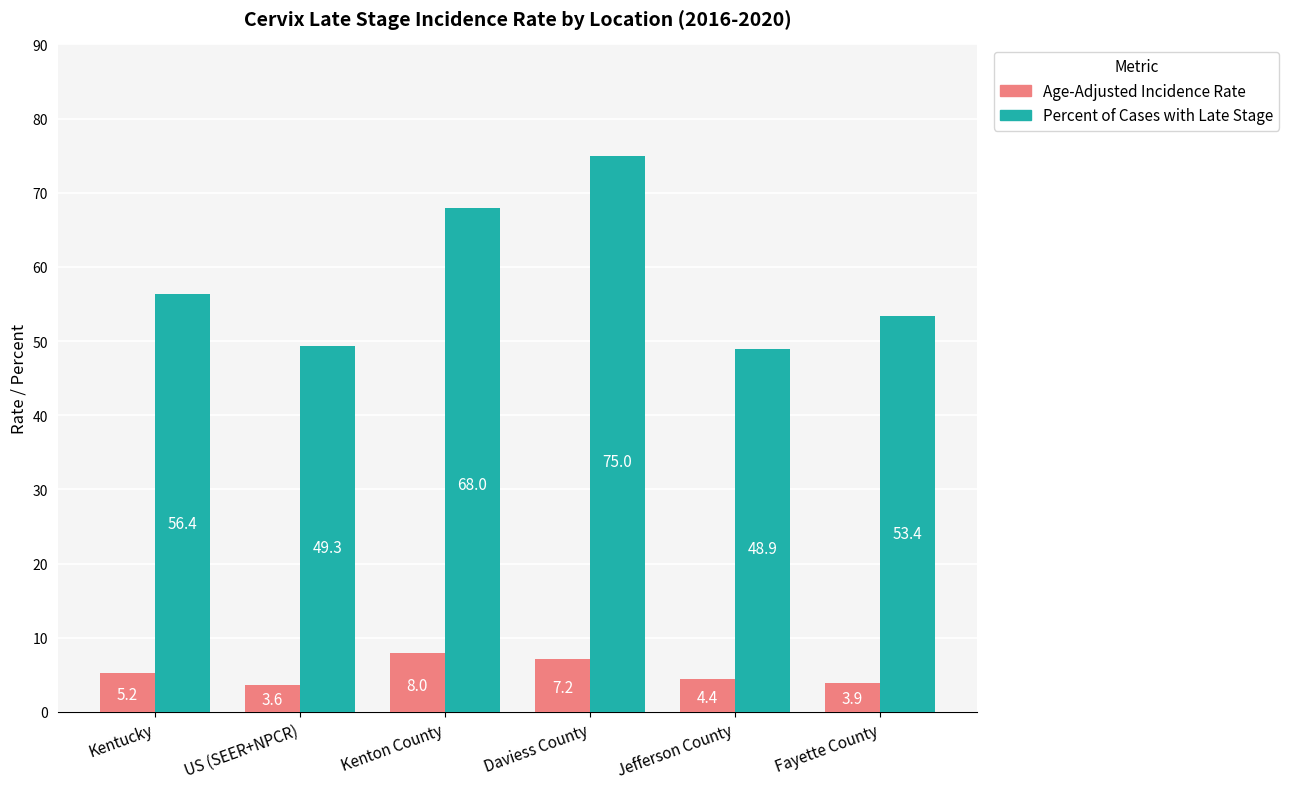

At which label does Age-Adjusted Incidence Rate reach its minimum?

US (SEER+NPCR)